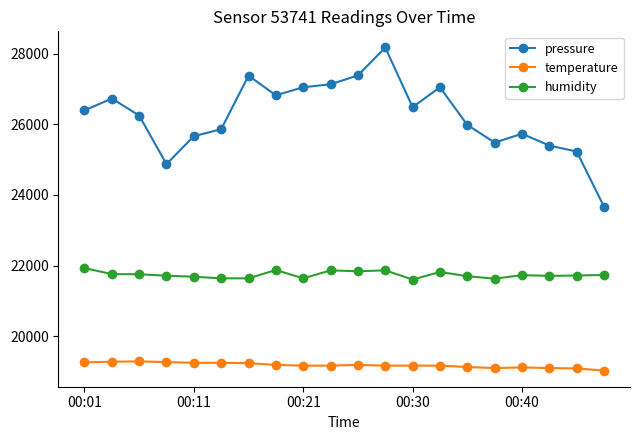

List the series in order of their overall mean, highest first.

pressure, humidity, temperature